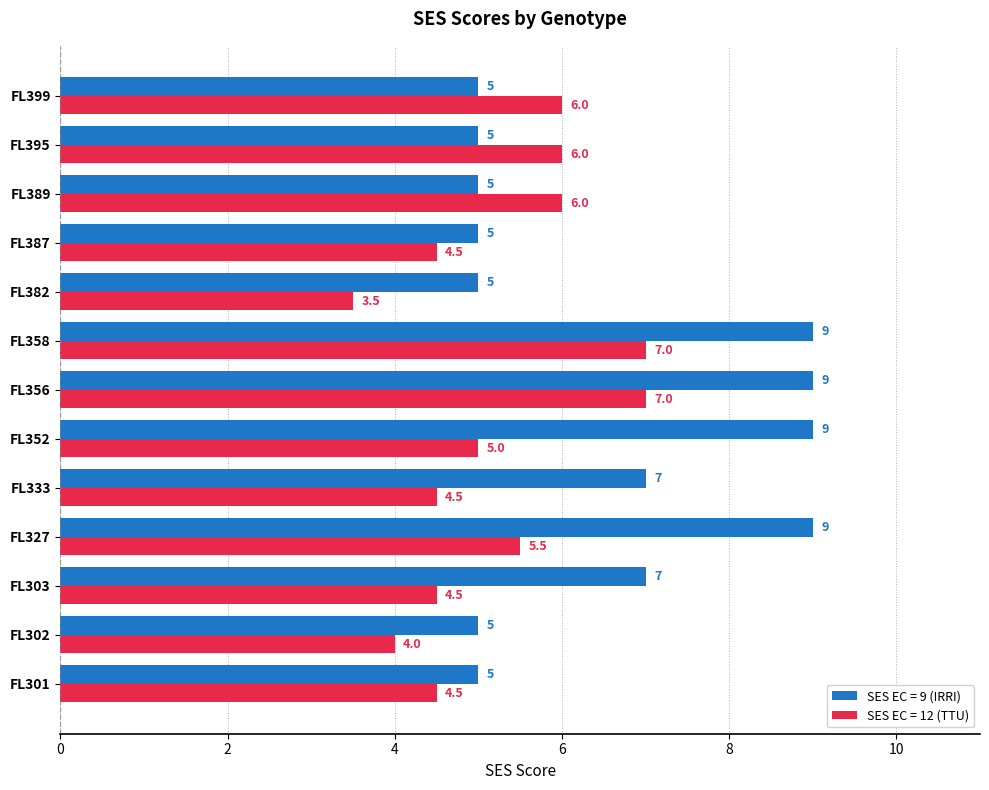

What are all the series names shown in the legend?

SES EC = 9 (IRRI), SES EC = 12 (TTU)